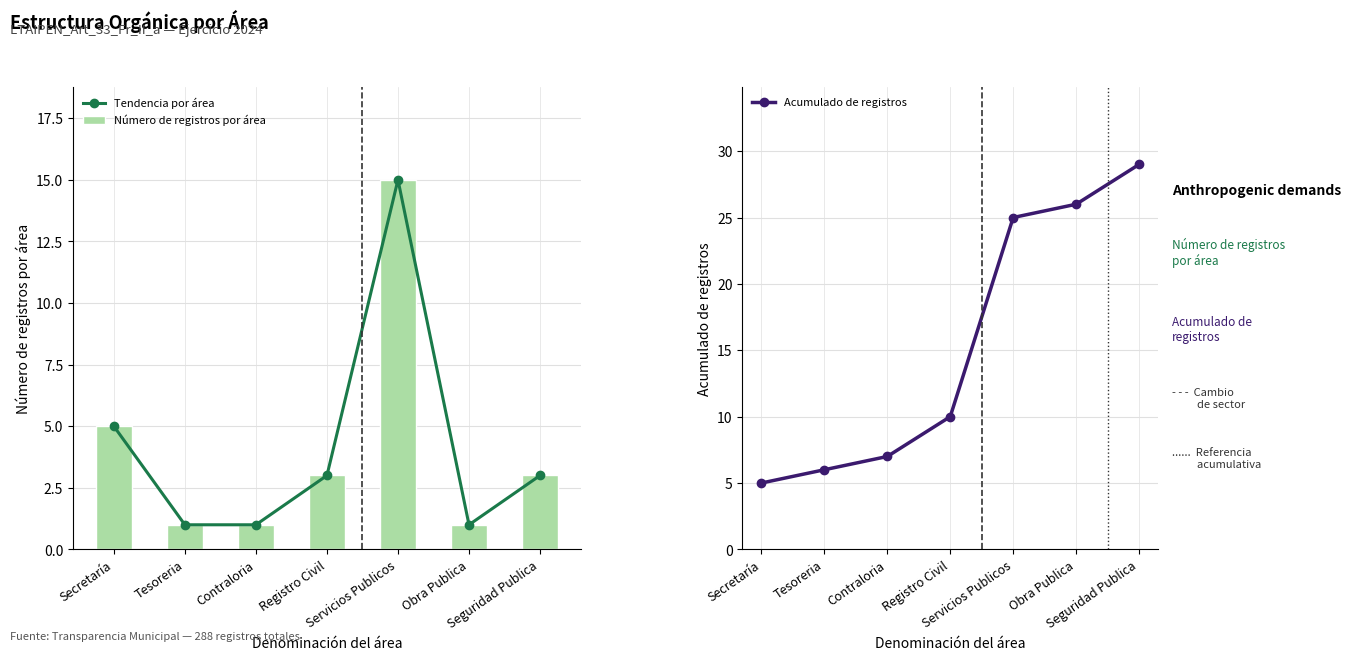

True or false: Tendencia por área has a value of 1 at Tesoreria.

True